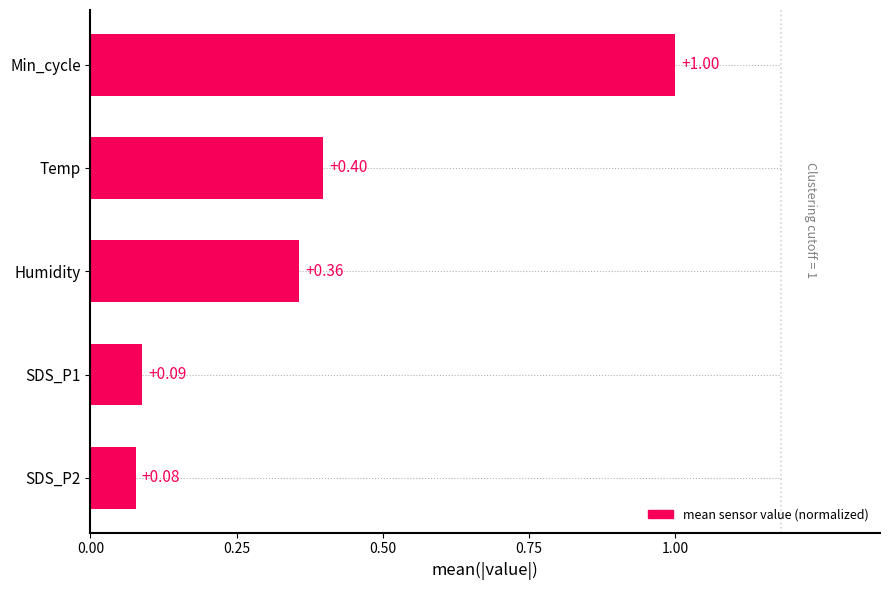

What is the change in value from Temp to Min_cycle?

+0.6